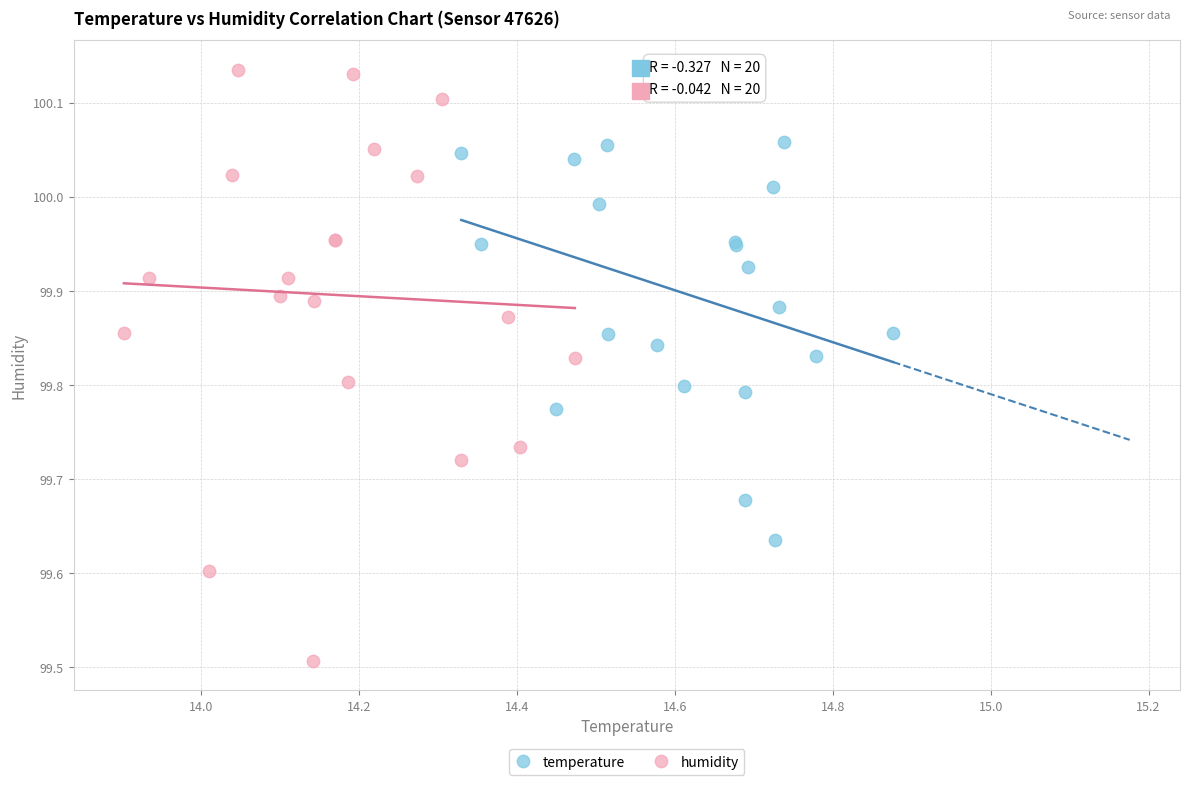

Which series has the widest spread of Y values?

humidity